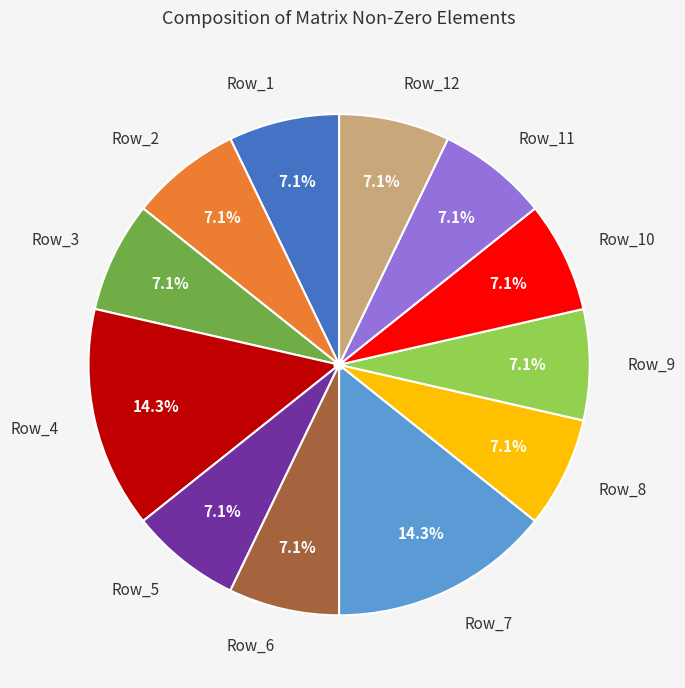

Is it true that Row_8 is 1% of the pie?

False